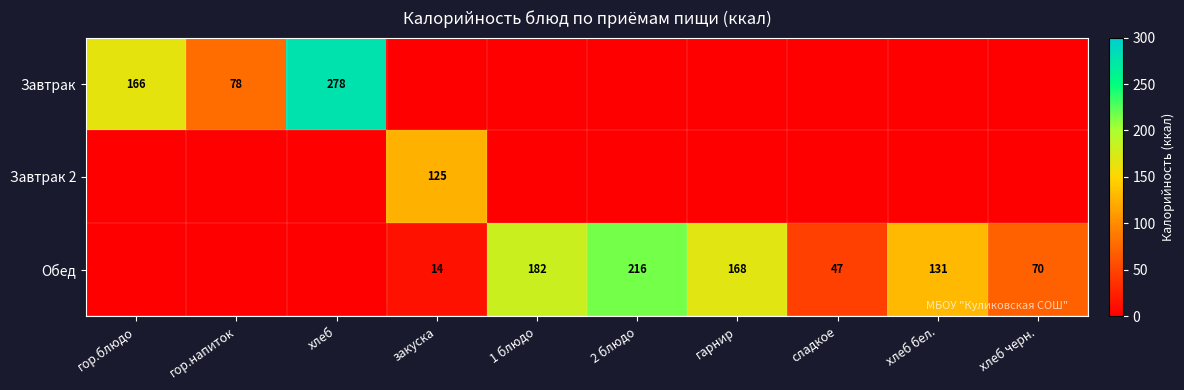

Which label corresponds to the largest value in the chart?

хлеб